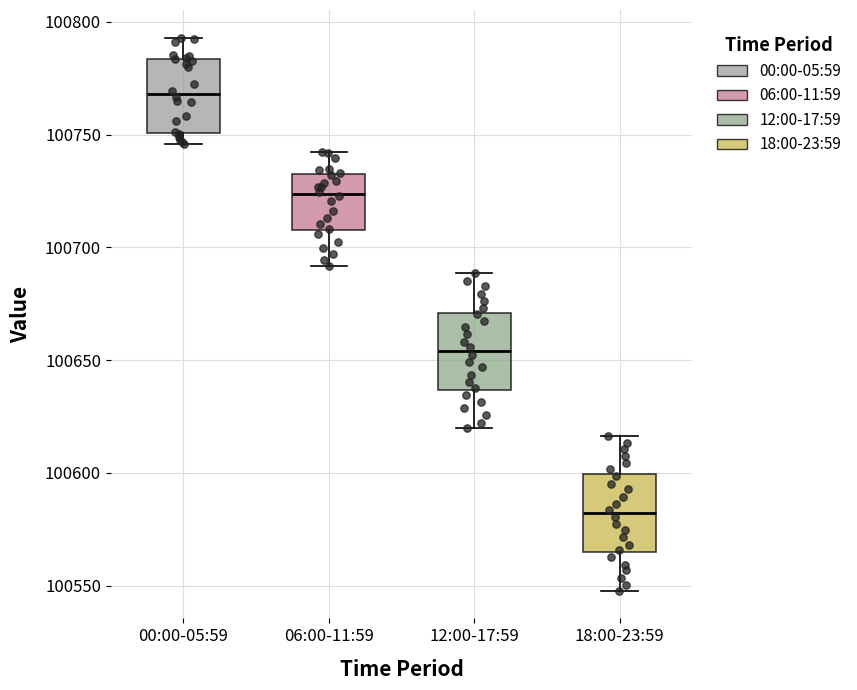

Where is the upper edge of the box for 00:00-05:59 on the y-axis? The values are not printed on the chart, so give them approximately, as read against the axis.

100785